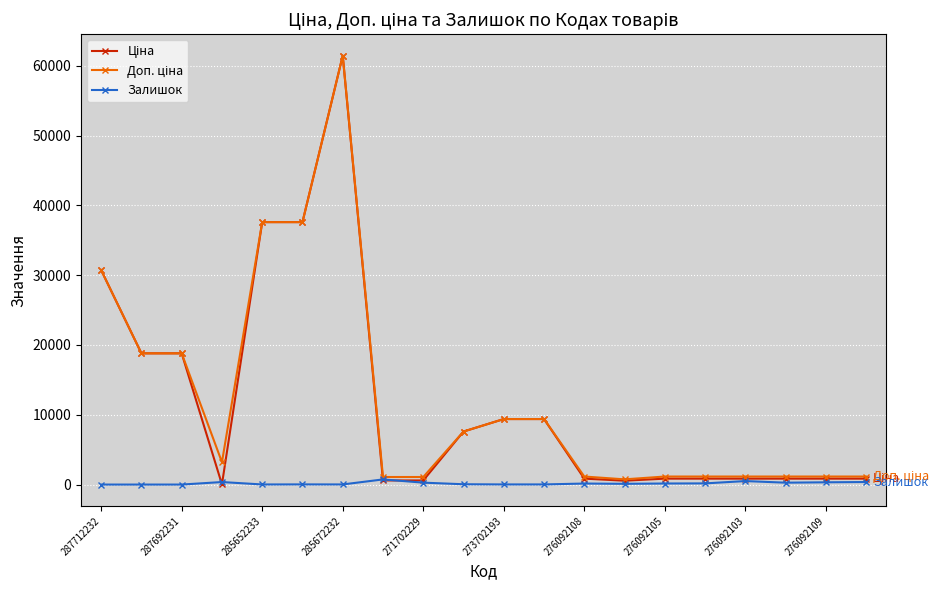

At how many categories does at least one series exceed 16774?

6